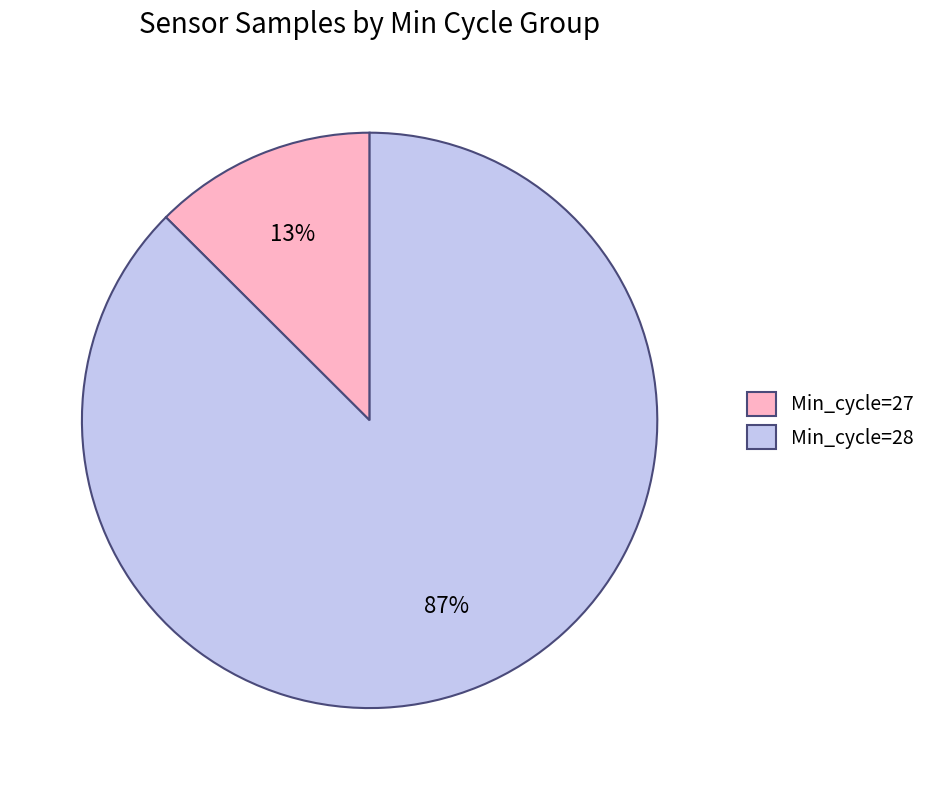

Combined, do Min_cycle=27 and Min_cycle=28 account for over 50%?

Yes